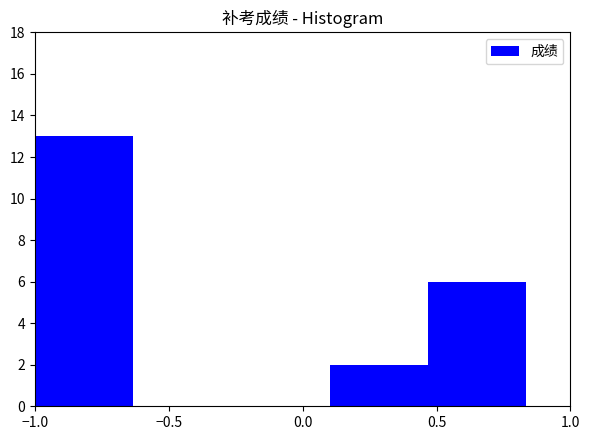

Over which range of the x-axis is the bar tallest?

-1.00 to -0.65